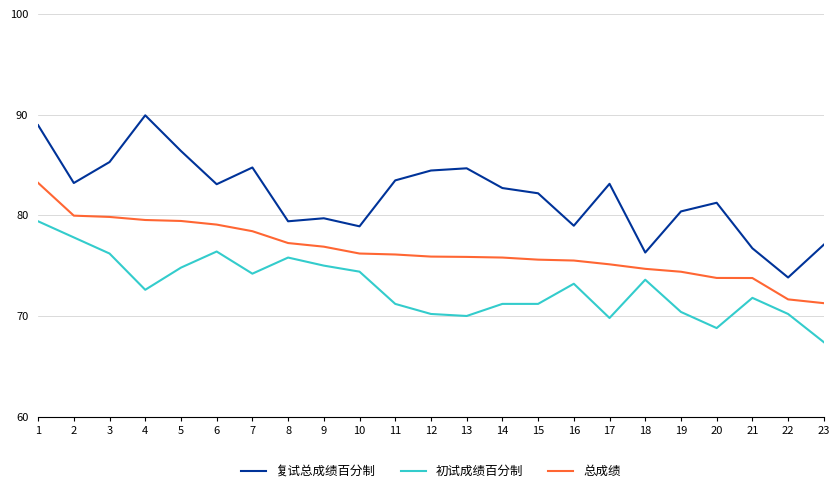

Rank the series by their maximum value, from highest to lowest.

复试总成绩百分制, 总成绩, 初试成绩百分制